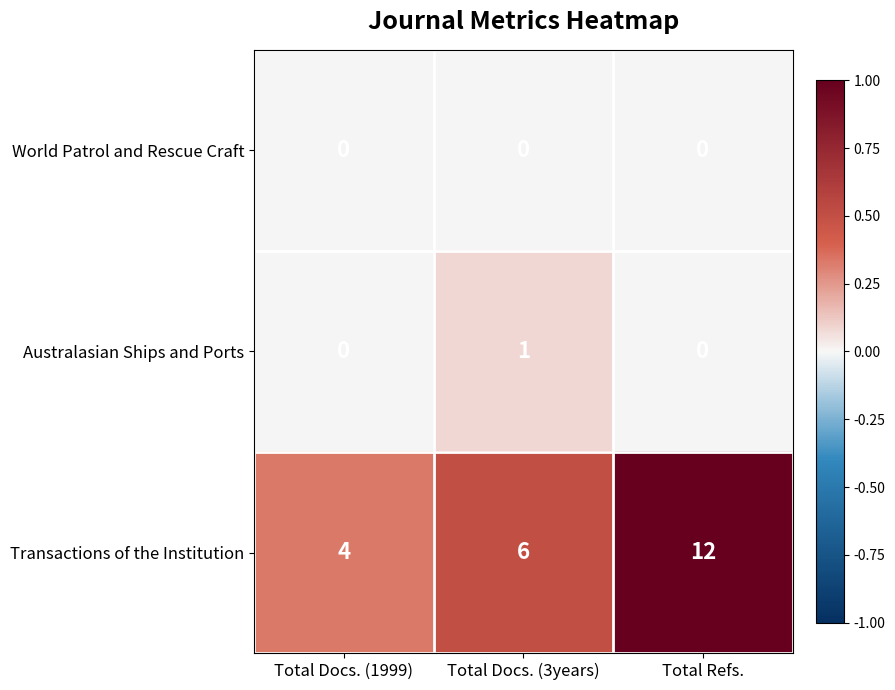

Is it true that Transactions of the Institution equals 8 at Total Docs. (3years)?

False